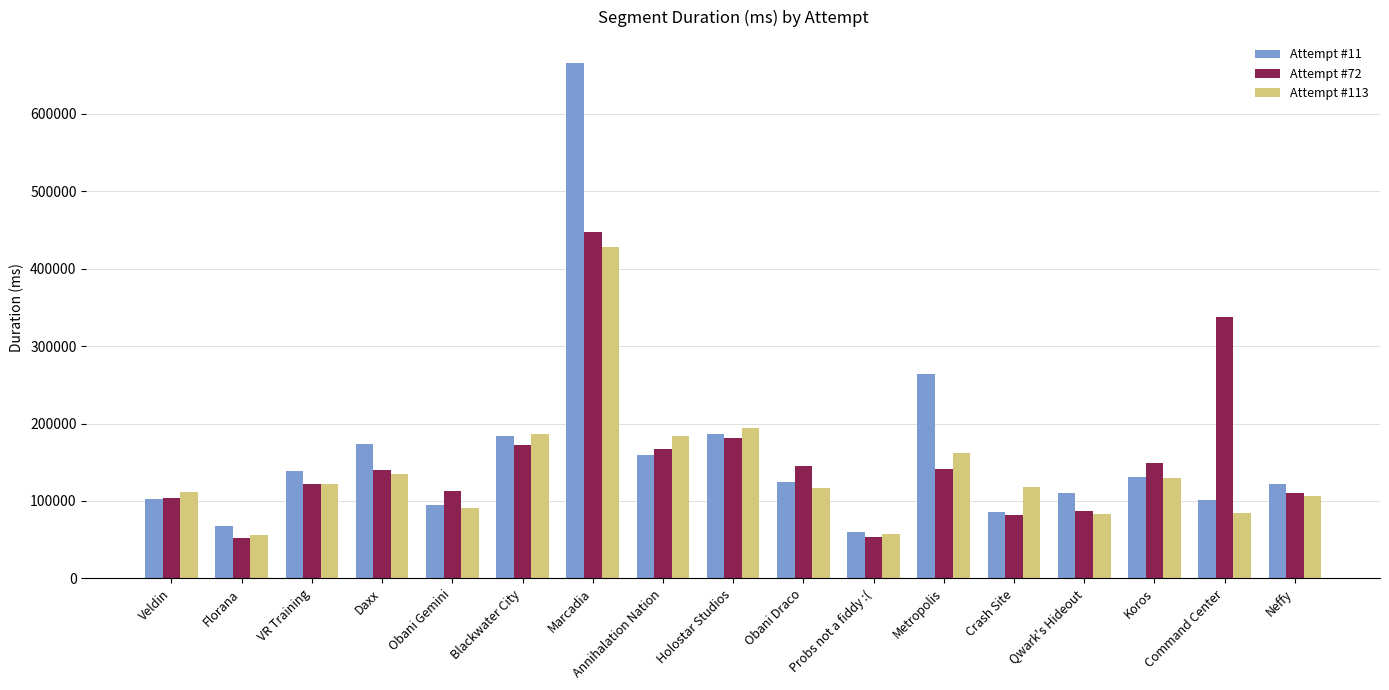

What is the minimum value shown in the chart?

51699